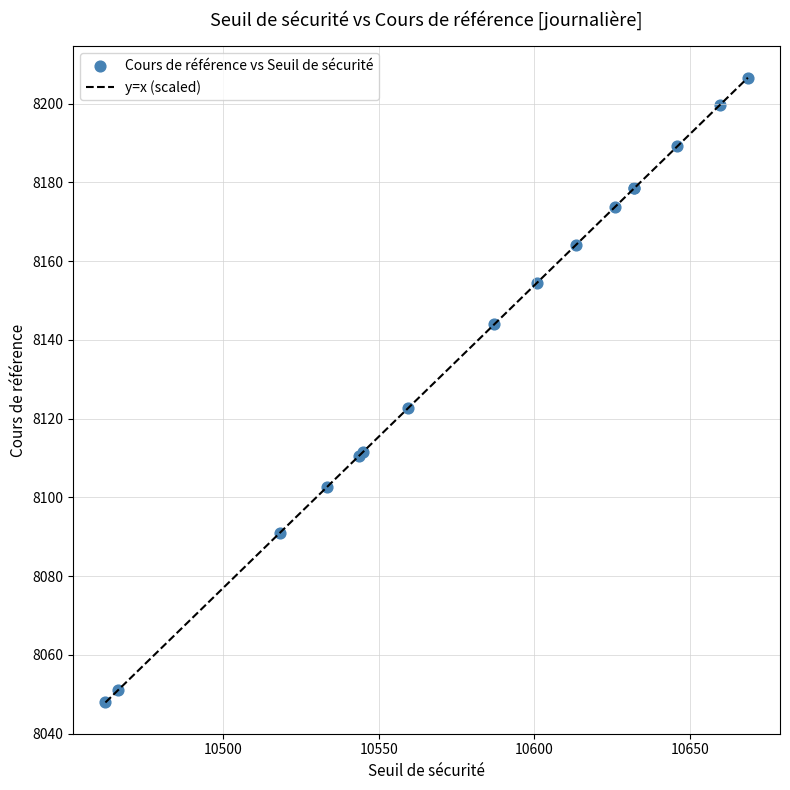

What Y value in the scatter plot is closest to 8127?

8122.6